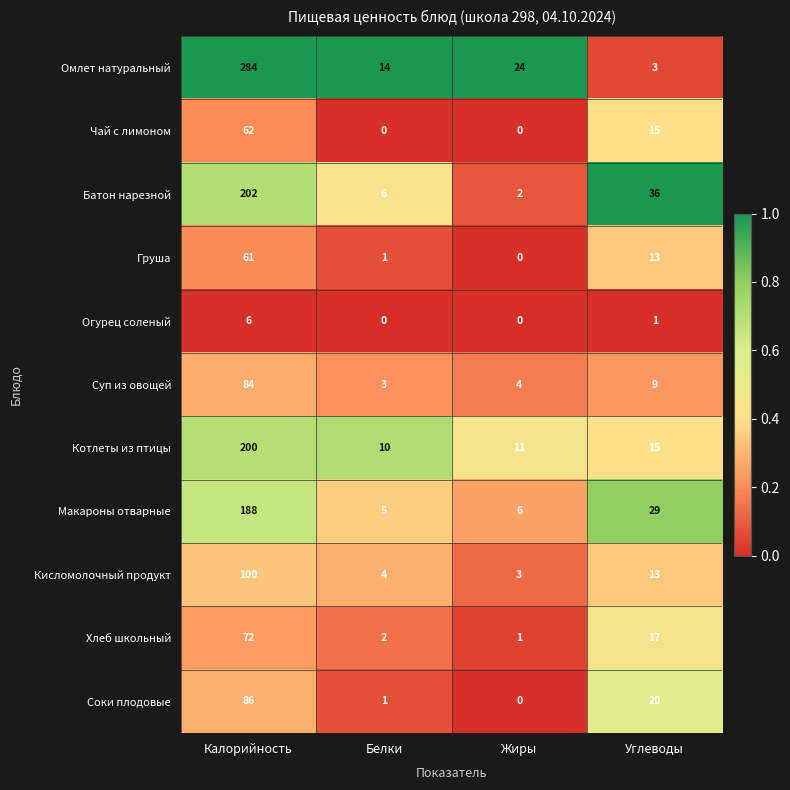

Is it true that Макароны отварные equals 40 at Углеводы?

False